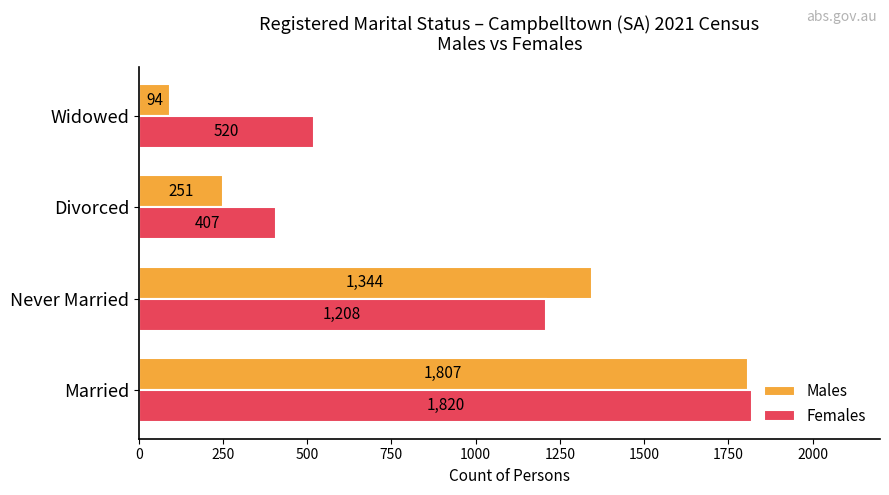

Which series has the largest range (max minus min)?

Males